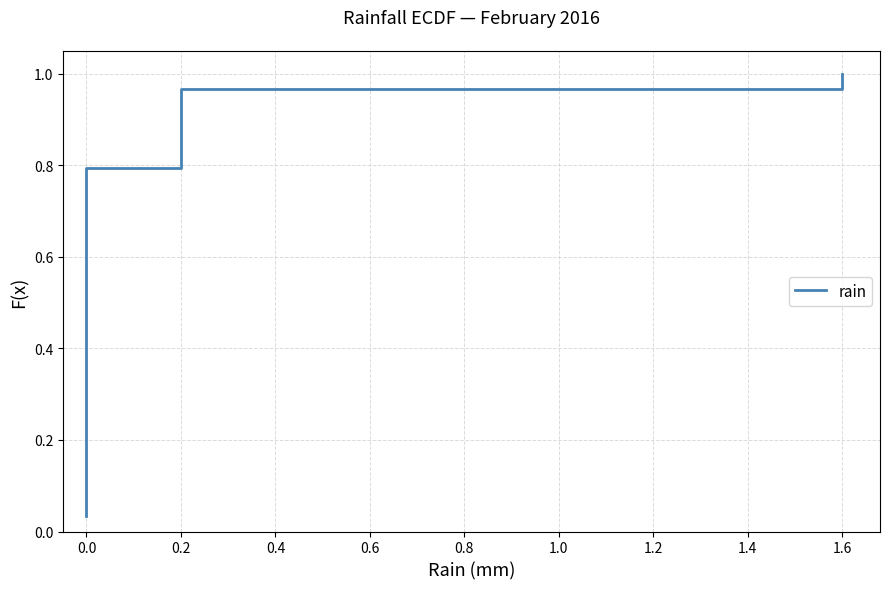

What is the sum of all values?

15.0